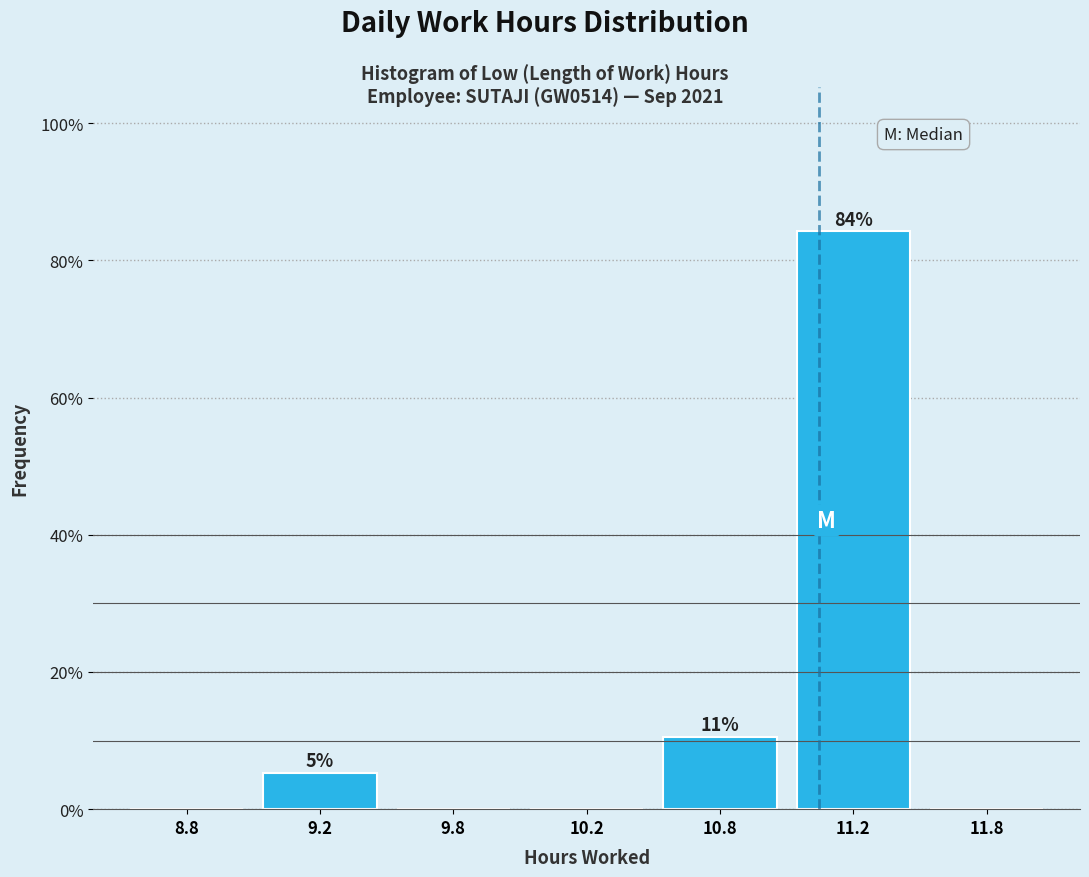

Reading left to right, extract all data points from this chart.

8.8=0.0	9.2=5.3	9.8=0.0	10.2=0.0	10.8=10.5	11.2=84.2	11.8=0.0